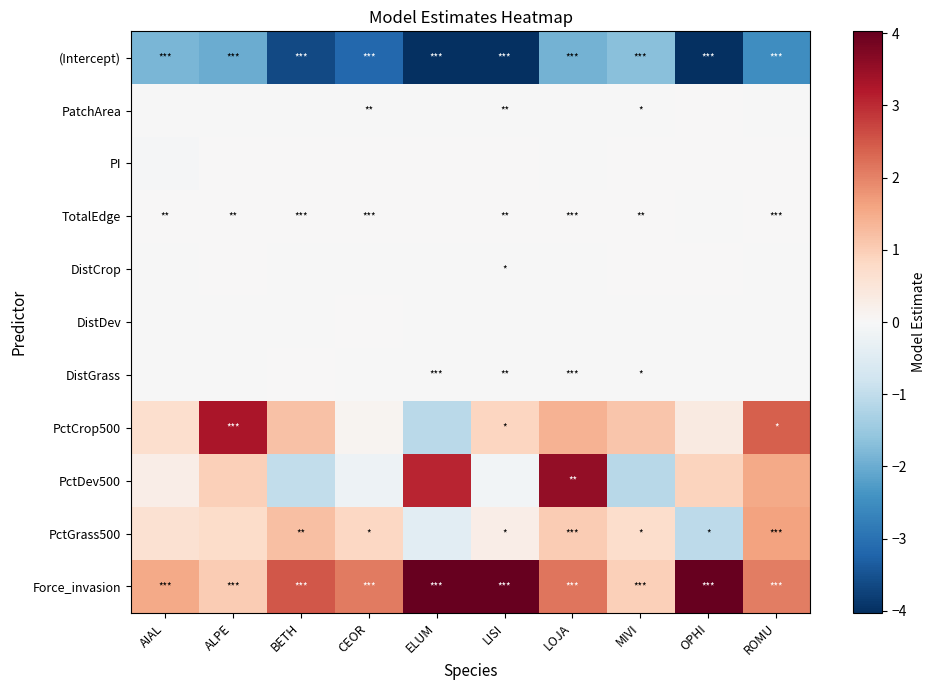

What is the total value across all series at BETH?

0.3